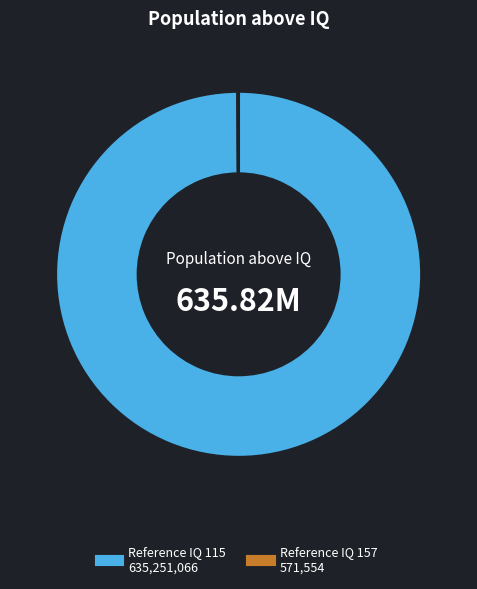

Does any single category account for the majority?

Yes